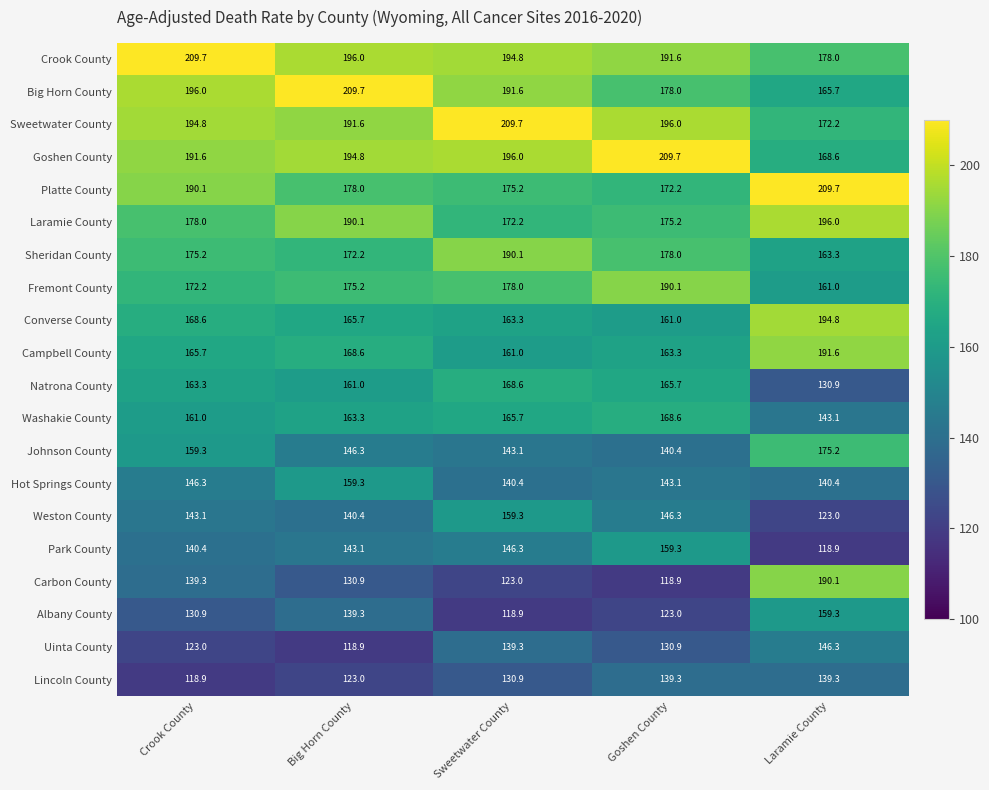

How many Big Horn County values are between 178 and 196?

3